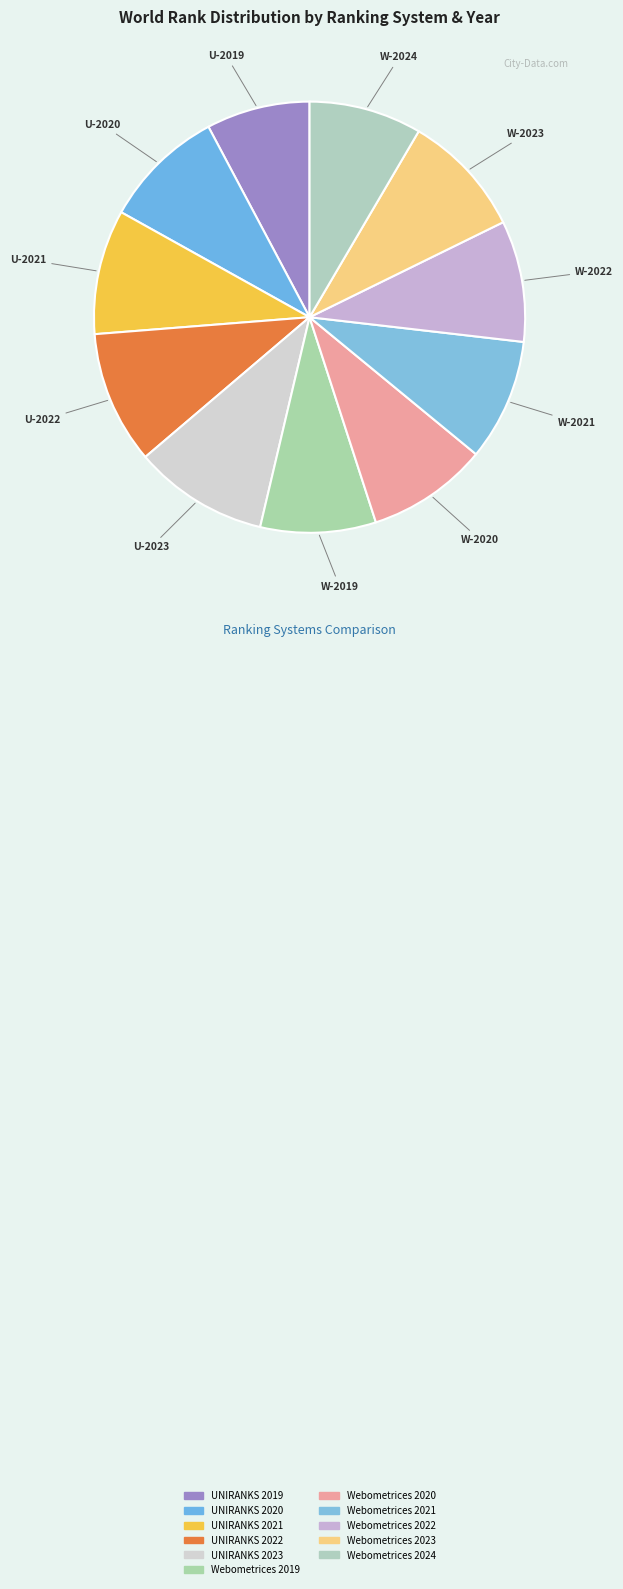

What percentage is the UNIRANKS 2022 slice, to the nearest percent?

10%